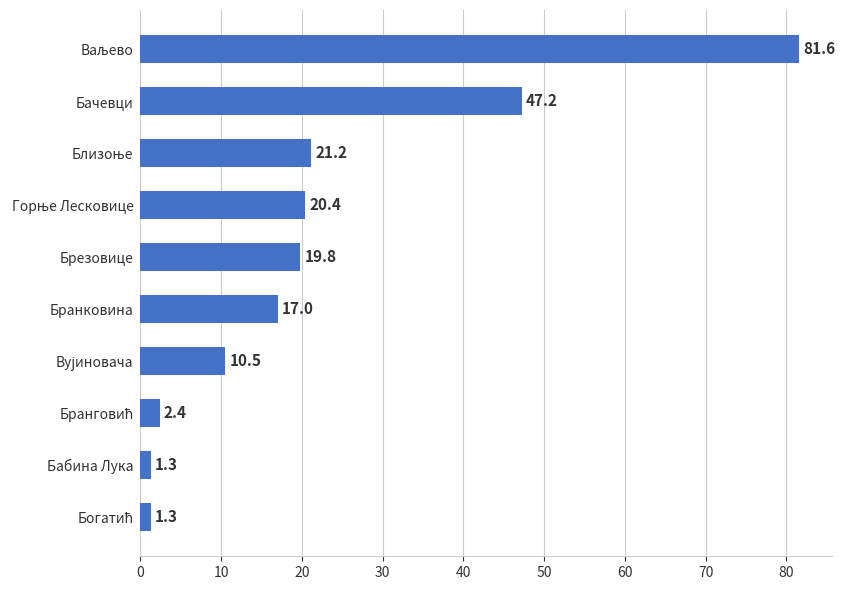

Reading top to bottom, transcribe all the data shown in this chart.

81.6	47.2	21.2	20.4	19.8	17.0	10.5	2.4	1.3	1.3